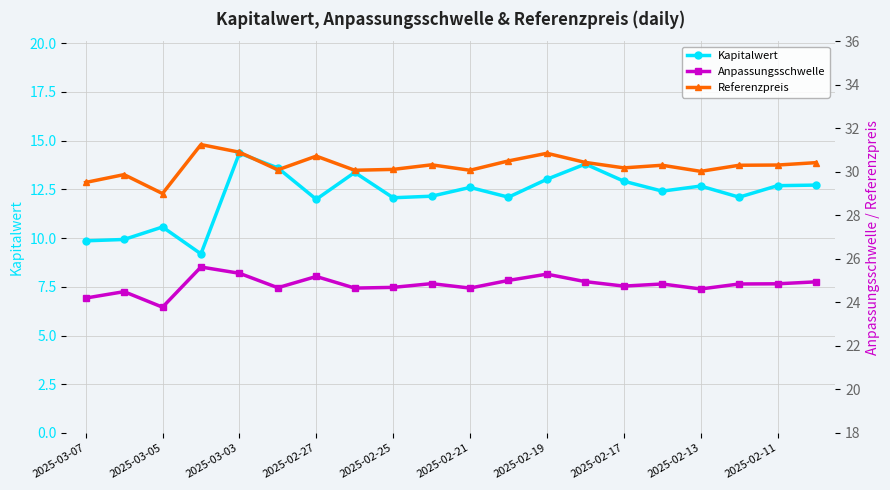

Reading left to right, what are all the values shown in this chart?

Kapitalwert: 9.9	9.9	10.6	9.2	14.4	13.6	12.0	13.4	12.1	12.2	12.6	12.1	13.0	13.8	12.9	12.4	12.7	12.1	12.7	12.7
Anpassungsschwelle: 24.2	24.5	23.8	25.6	25.3	24.7	25.2	24.7	24.7	24.9	24.7	25.0	25.3	25.0	24.7	24.8	24.6	24.8	24.9	24.9
Referenzpreis: 29.5	29.9	29.0	31.2	30.9	30.1	30.7	30.1	30.1	30.3	30.1	30.5	30.9	30.4	30.2	30.3	30.0	30.3	30.3	30.4